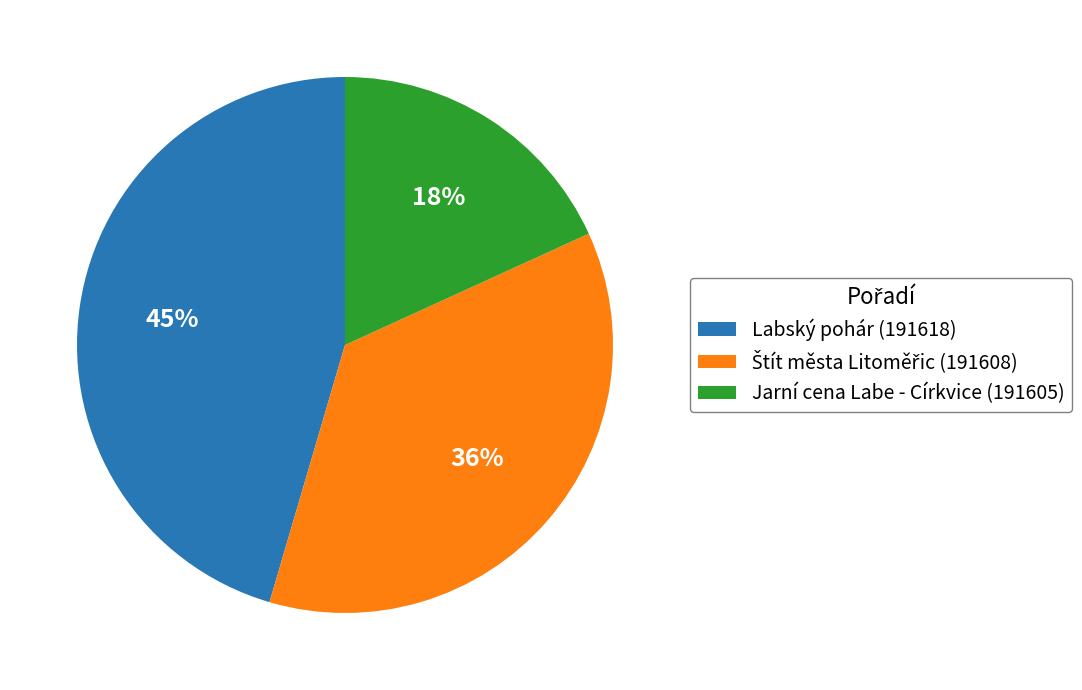

What is the ratio of the value at Labský pohár (191618) to the value at Jarní cena Labe - Církvice (191605)?

2.5